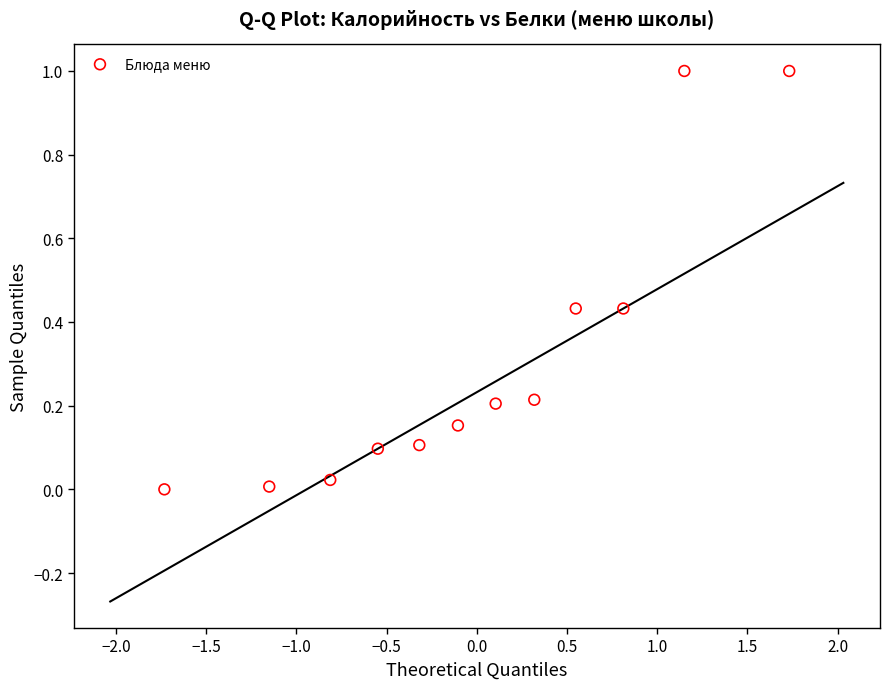

What is the range of Y values (max minus min)?

1.0